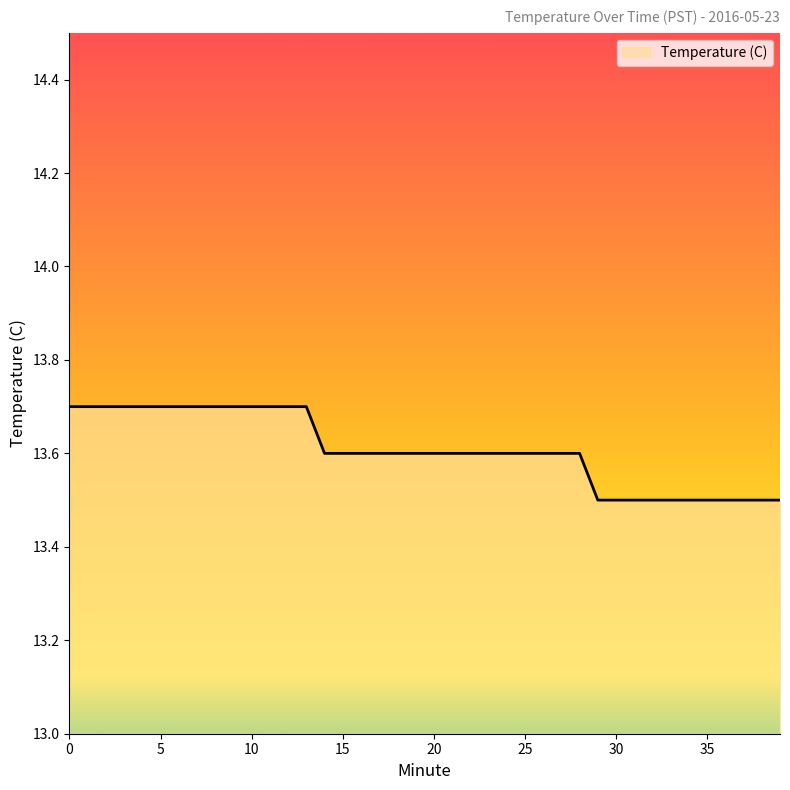

How many categories are shown in the chart?

40